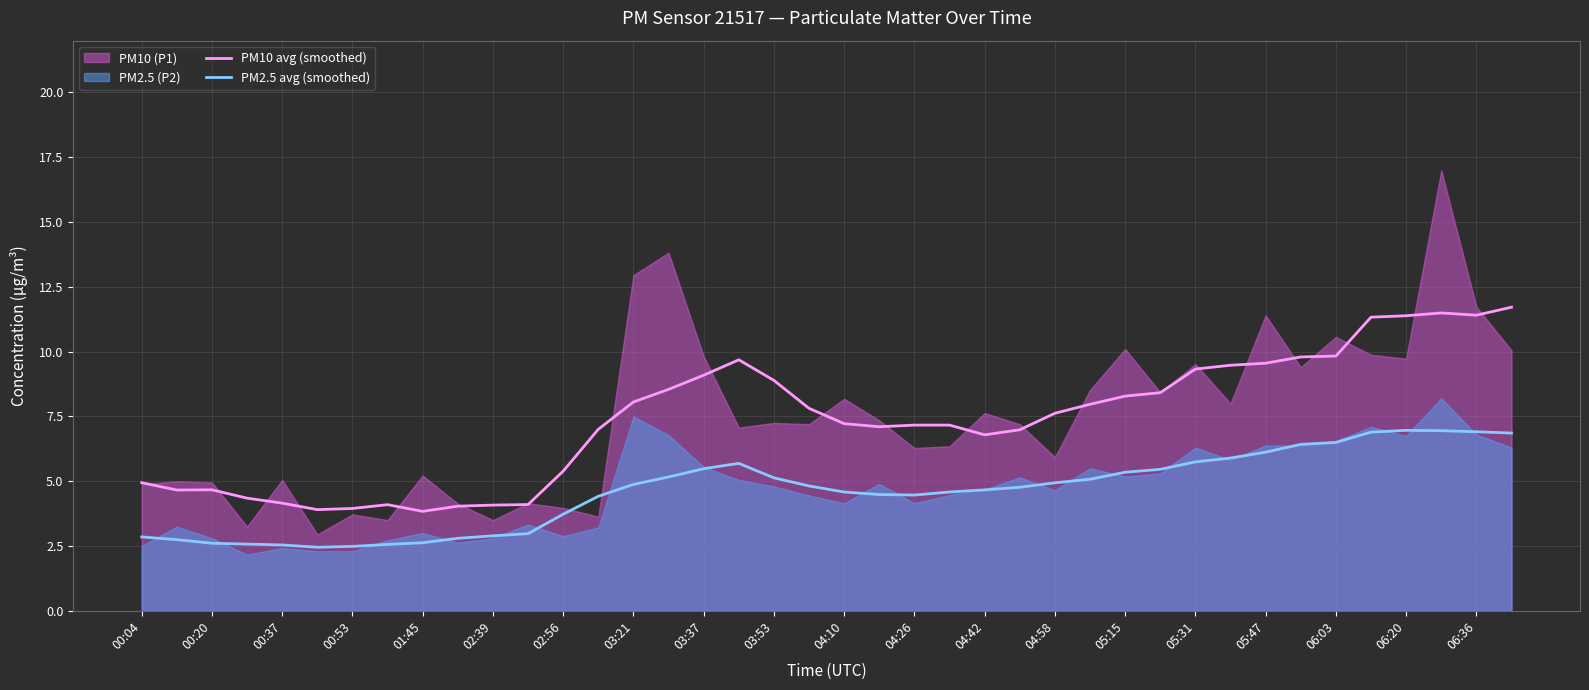

How many data points does each series have?

40